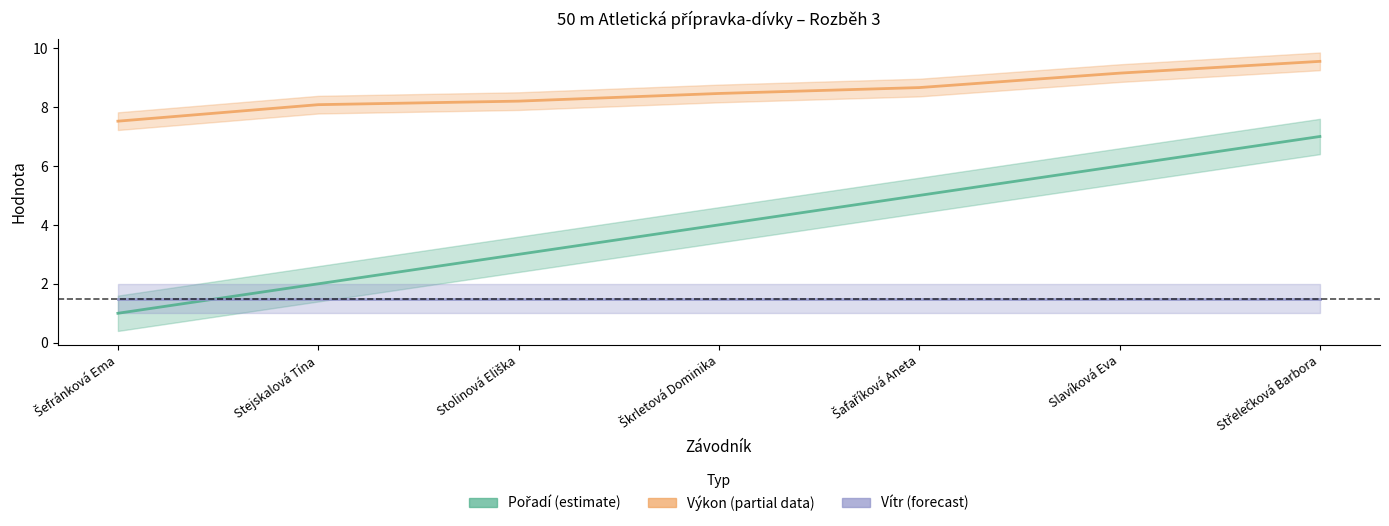

Between which two adjacent categories do Vítr (m/s) and Pořadí first intersect?

Šefránková Ema and Stejskalová Tína